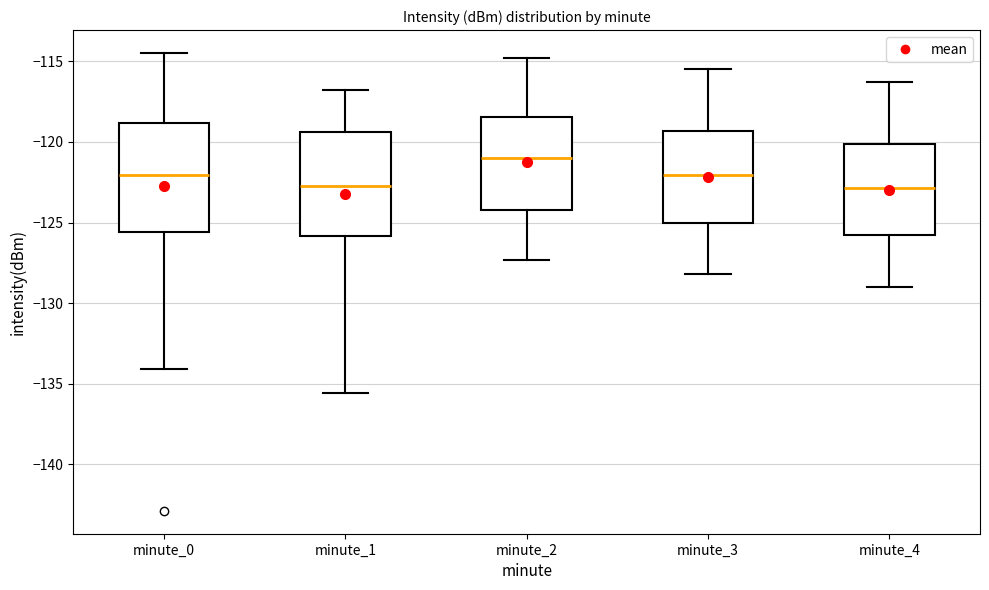

Reading left to right, read every box against the y-axis: the position of its median line, the range the box covers, and the ends of its whiskers. The values are not printed on the chart, so give them approximately, as read against the axis.

minute_0: median -122.0, box -125.5 to -119.0, whiskers -134.0 to -114.5
minute_1: median -122.5, box -126.0 to -119.5, whiskers -135.5 to -117.0
minute_2: median -121.0, box -124.0 to -118.5, whiskers -127.5 to -115.0
minute_3: median -122.0, box -125.0 to -119.5, whiskers -128.0 to -115.5
minute_4: median -123.0, box -126.0 to -120.0, whiskers -129.0 to -116.5